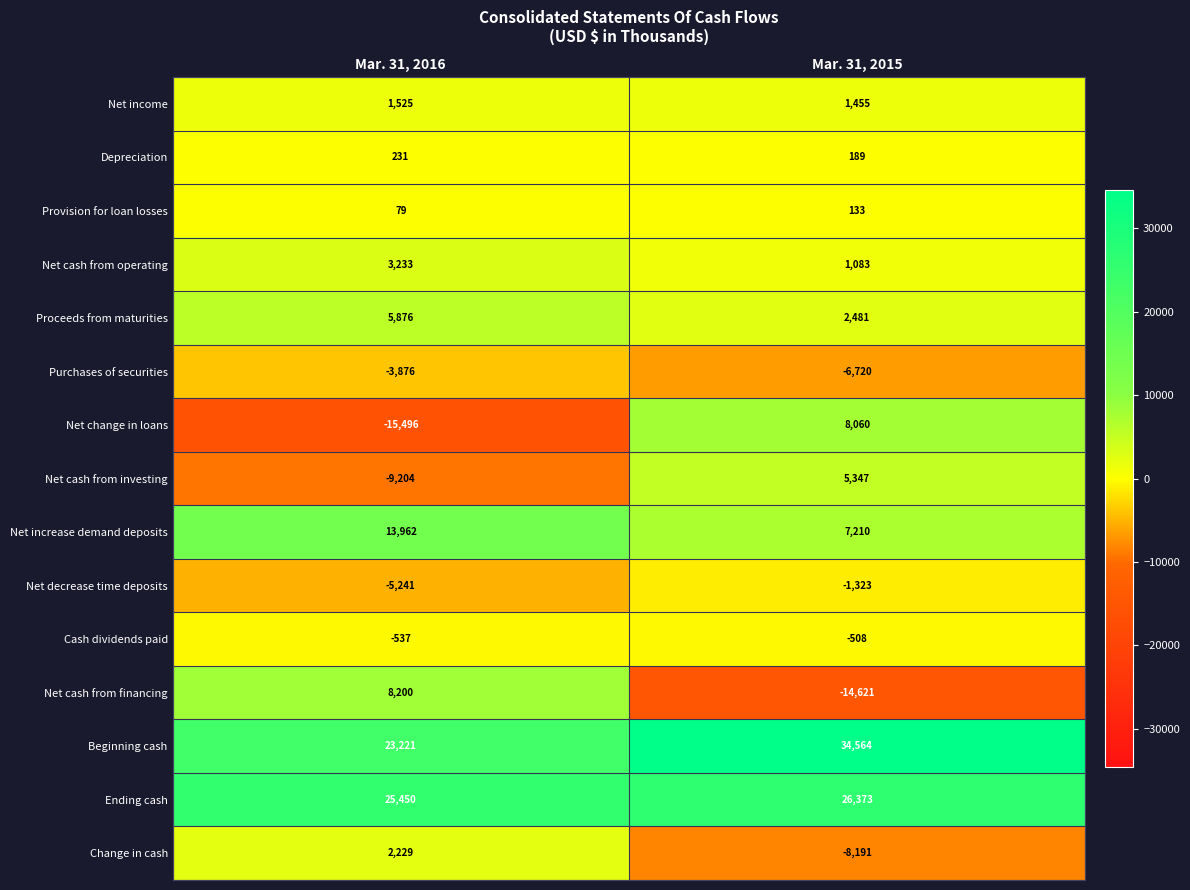

What is the approximate value of Net cash from financing at Mar. 31, 2016, to the nearest 100?

8200